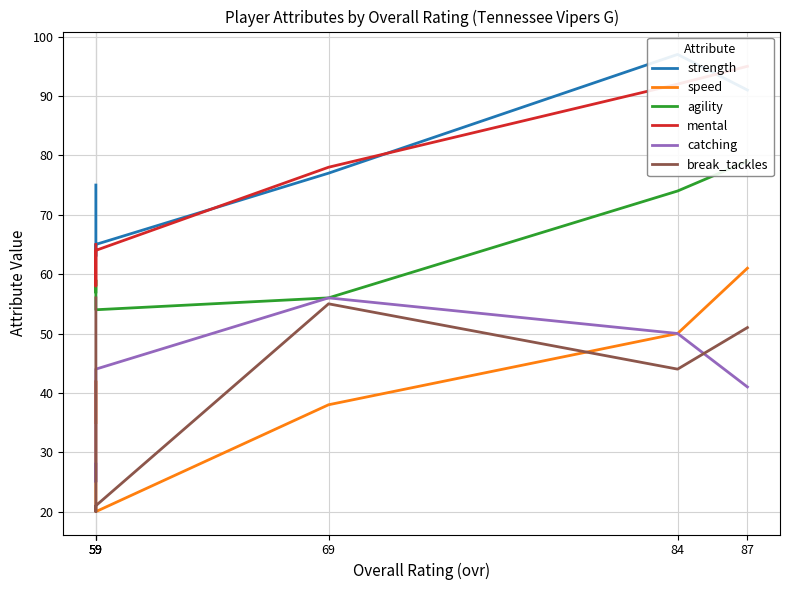

Between 87 and 69, which series saw the biggest shift?

speed